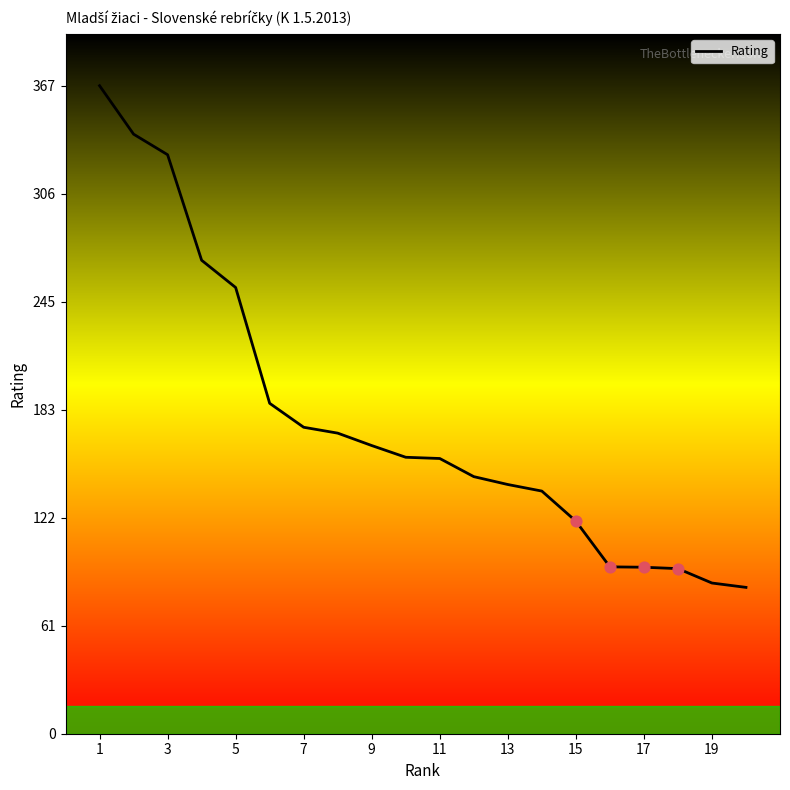

What is the greatest value displayed?

367.7